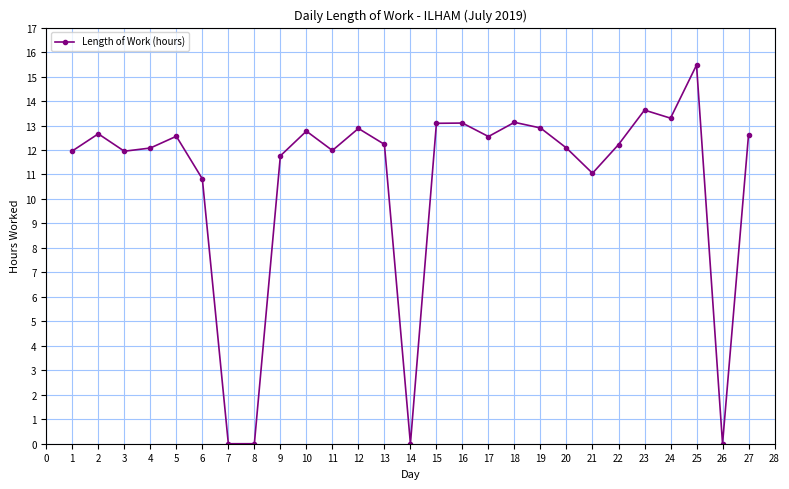

Does the chart display data point markers on the line(s)?

Yes